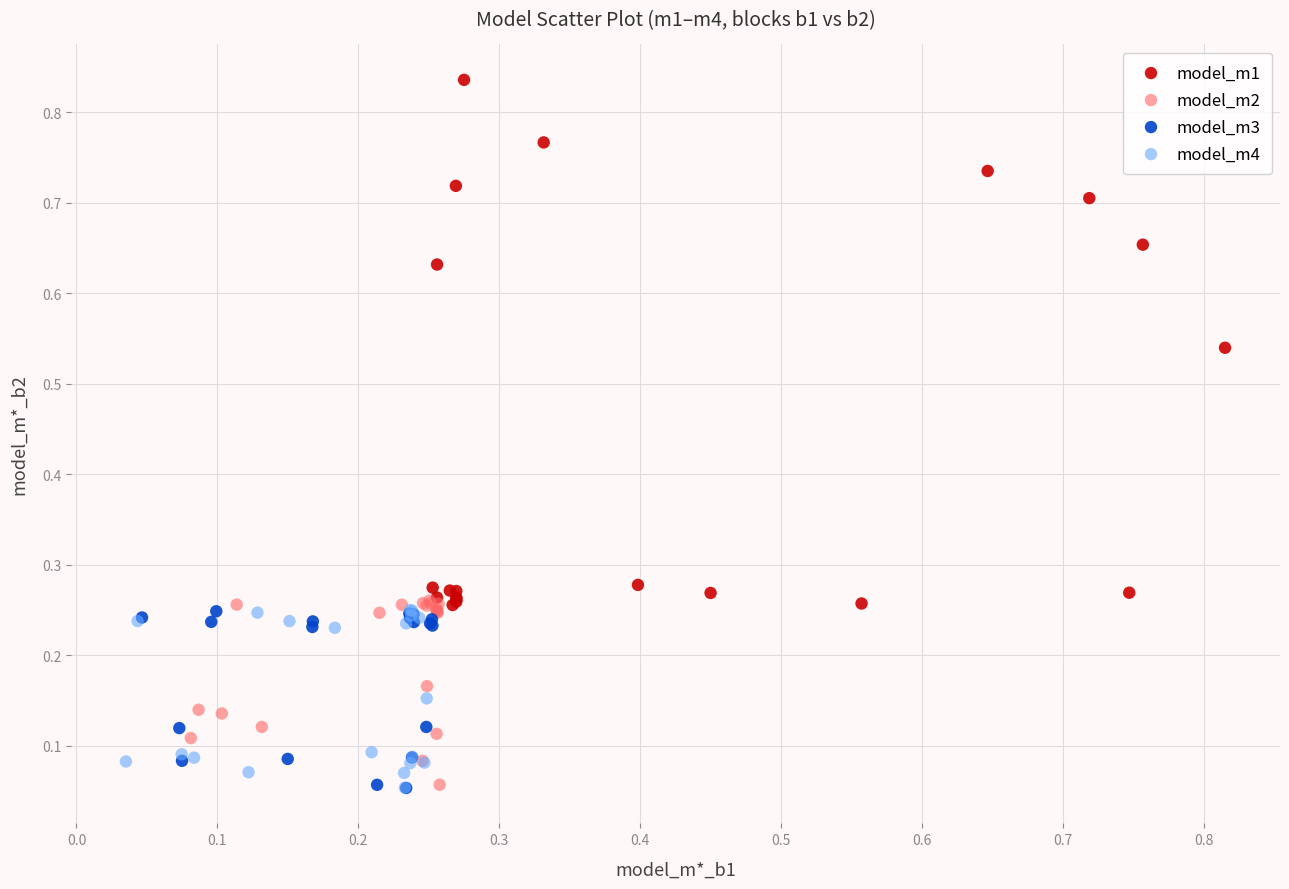

Which series has the widest spread of Y values?

model_m1